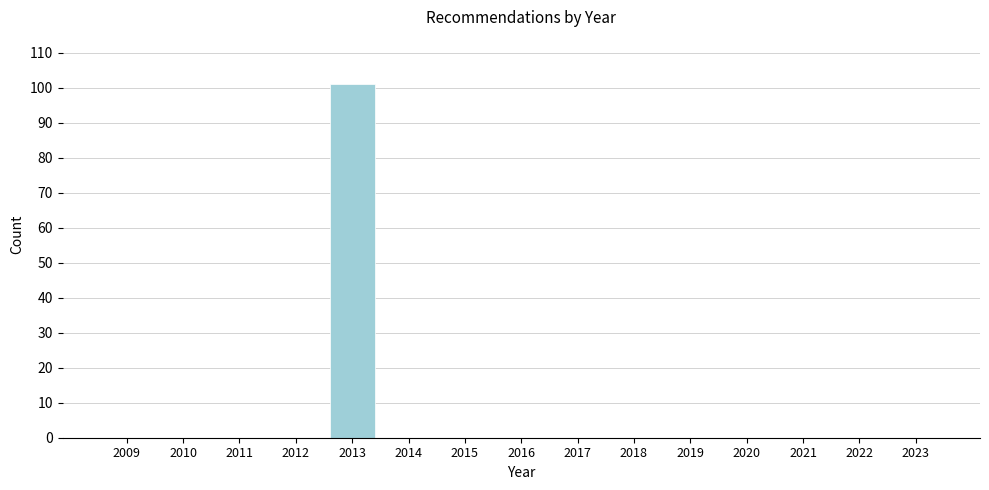

Reading right to left, what are all the values shown in this chart?

2023=0	2022=0	2021=0	2020=0	2019=0	2018=0	2017=0	2016=0	2015=0	2014=0	2013=101	2012=0	2011=0	2010=0	2009=0